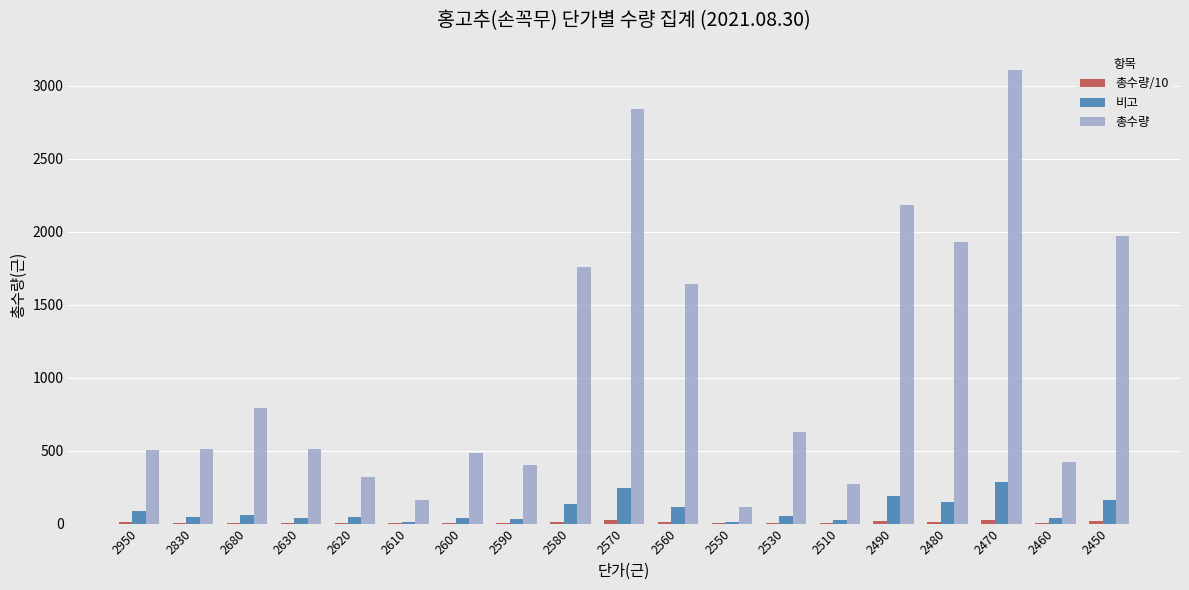

What is the greatest value displayed?

3110